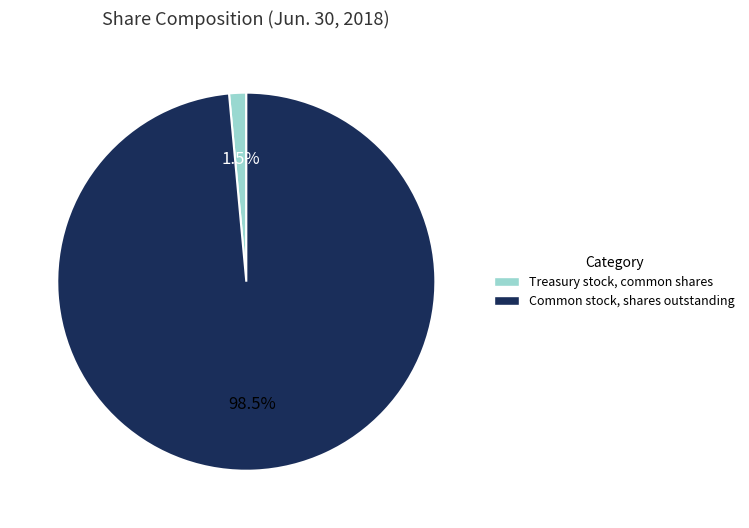

Rank the categories by value from lowest to highest.

Treasury stock, common shares, Common stock, shares outstanding